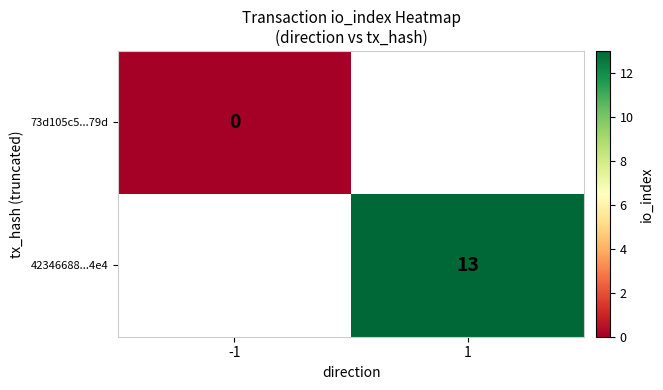

The 42346688...4e4 series shows 13 at 1. True or false?

True